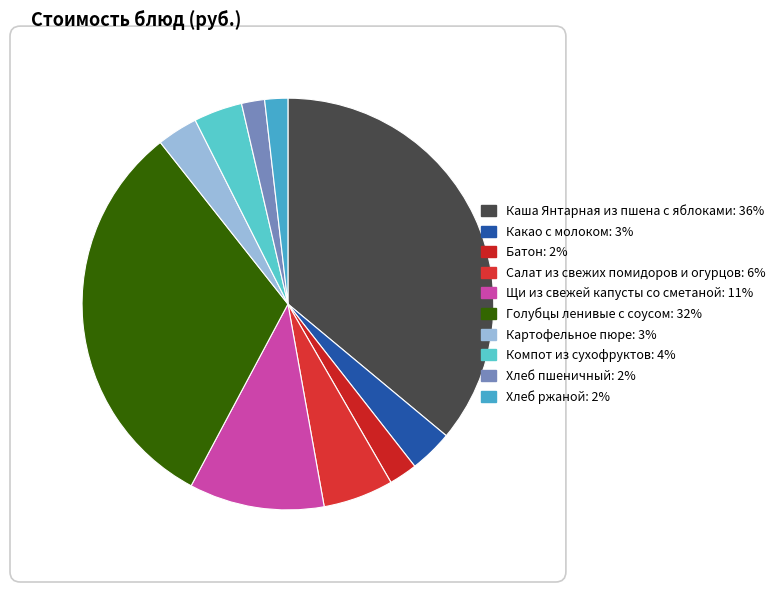

Which slice is the largest?

Каша Янтарная из пшена с яблоками